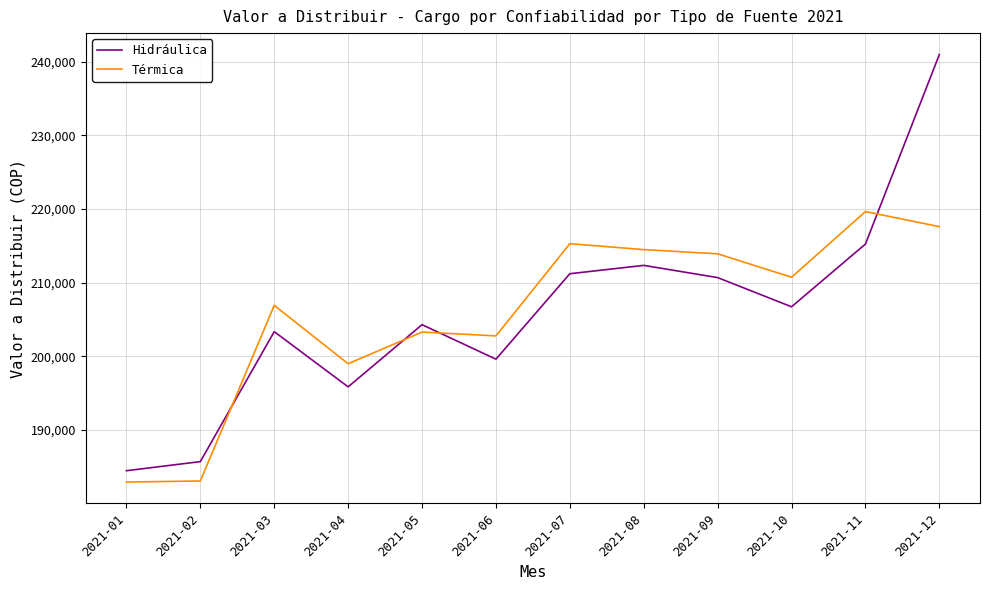

What is the average value of the Térmica series?

205818.5